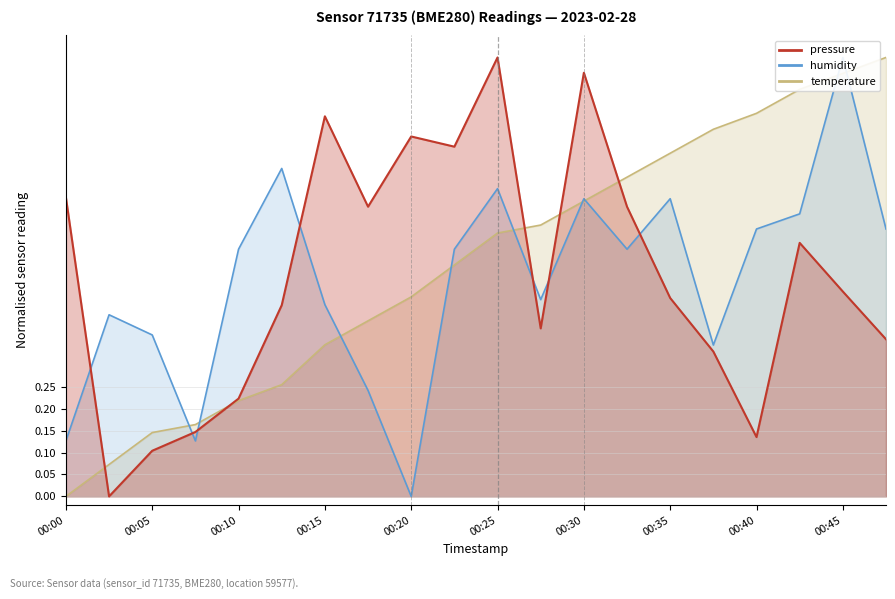

True or false: temperature has more than 2 points higher than both neighbors.

False